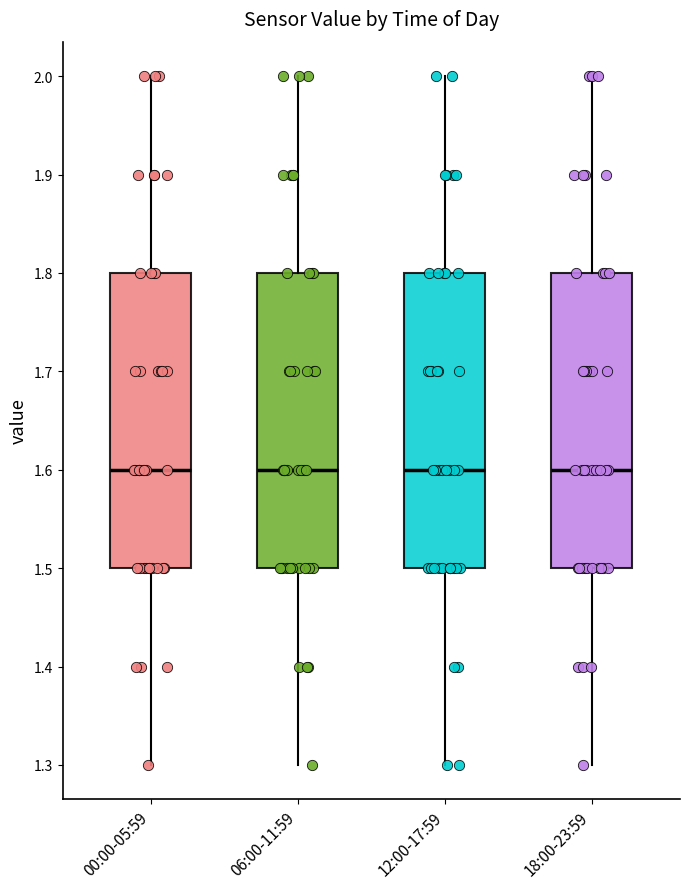

Where does the upper whisker of the box for 06:00-11:59 end on the y-axis? The values are not printed on the chart, so give them approximately, as read against the axis.

2.0